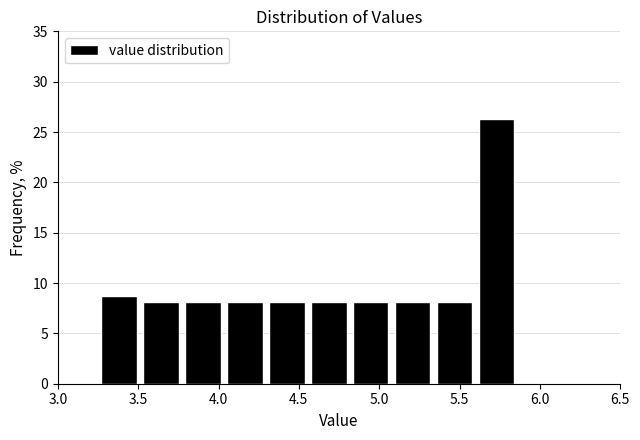

Reading left to right, transcribe this chart: for each bar, give the range it covers on the x-axis and its height. Neither the bar edges nor the heights are printed on the chart, so give them approximately, as read against the axes.

3.25 to 3.50: 9.0
3.50 to 3.75: 8.0
3.75 to 4.05: 8.0
4.05 to 4.30: 8.0
4.30 to 4.55: 8.0
4.55 to 4.80: 8.0
4.80 to 5.10: 8.0
5.10 to 5.35: 8.0
5.35 to 5.60: 8.0
5.60 to 5.85: 26.5